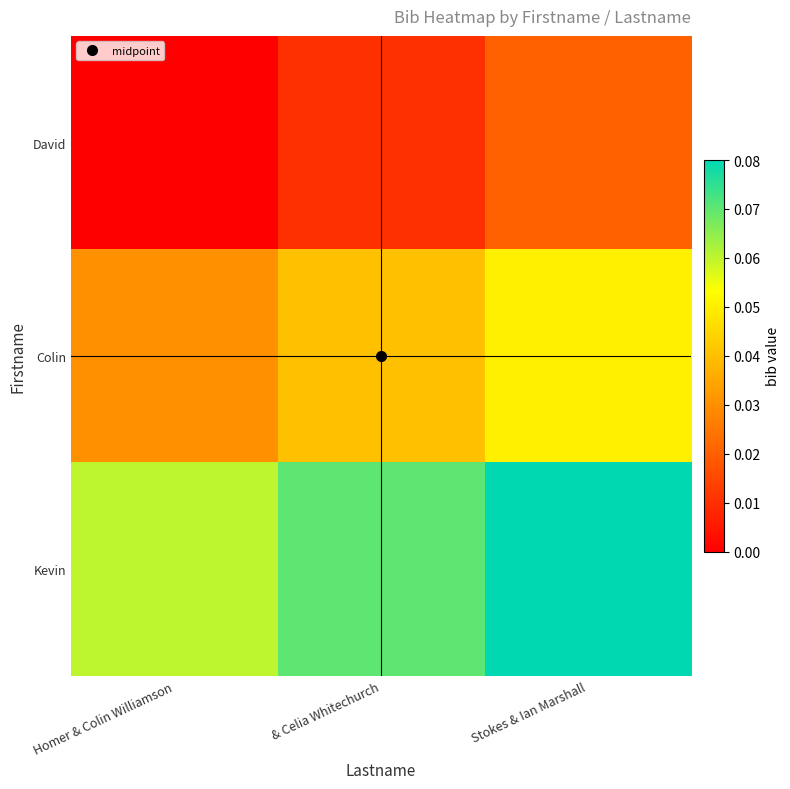

List the series in order of their peak value, lowest first.

David, Colin, Kevin